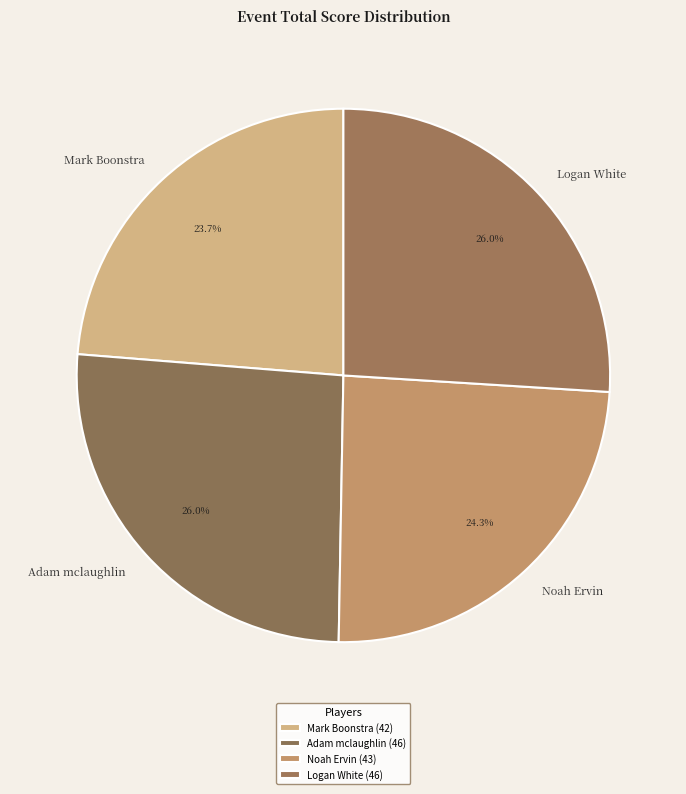

Is there a majority slice in this chart?

No